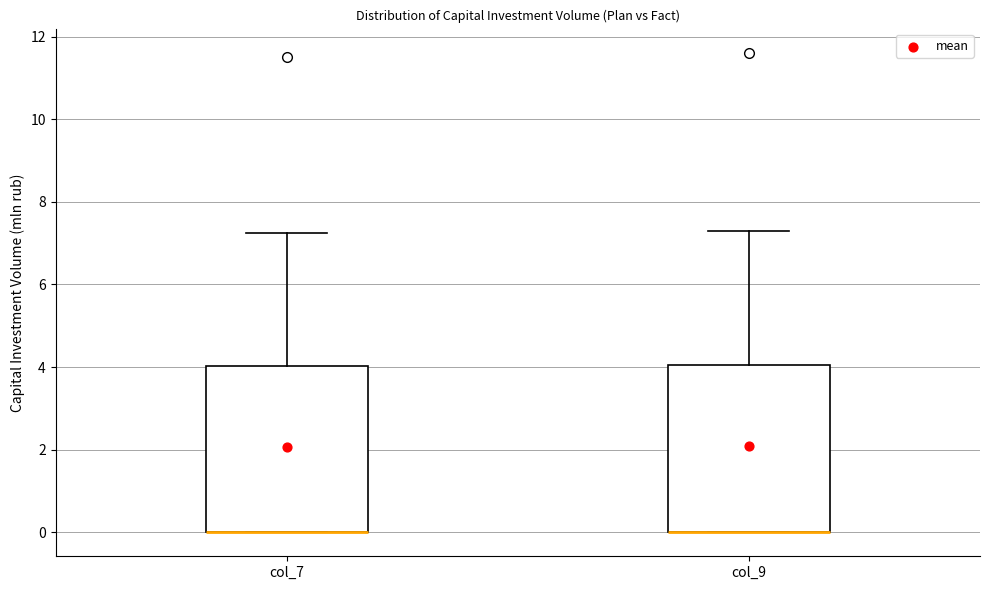

Where does the upper whisker of the box for col_7 end on the y-axis? The values are not printed on the chart, so give them approximately, as read against the axis.

7.2